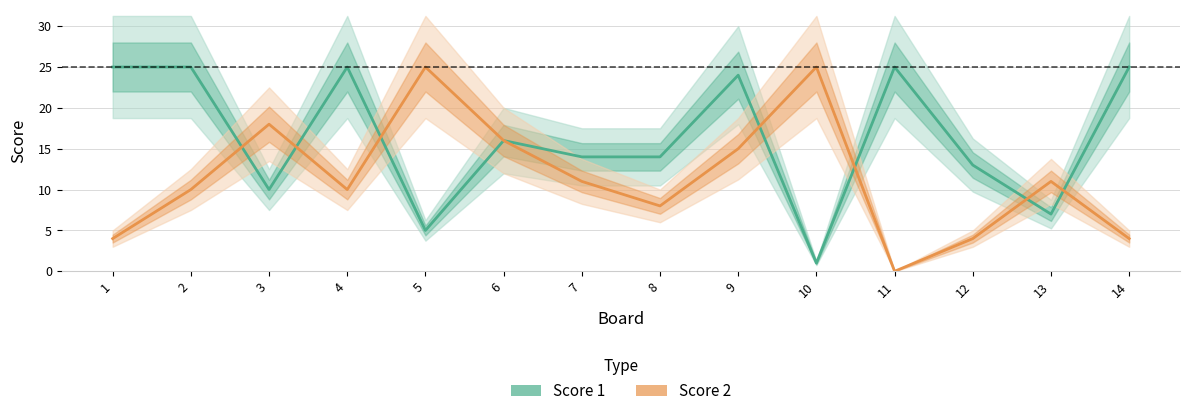

True or false: Score 2 and Score 1 intersect in this chart.

True